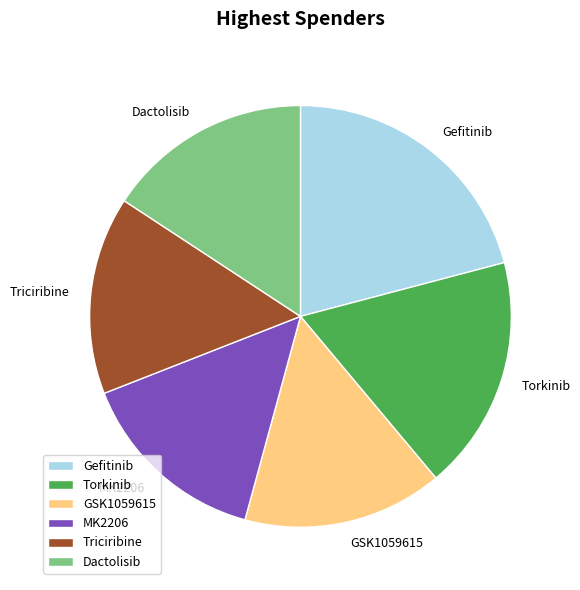

Is there a majority slice in this chart?

No